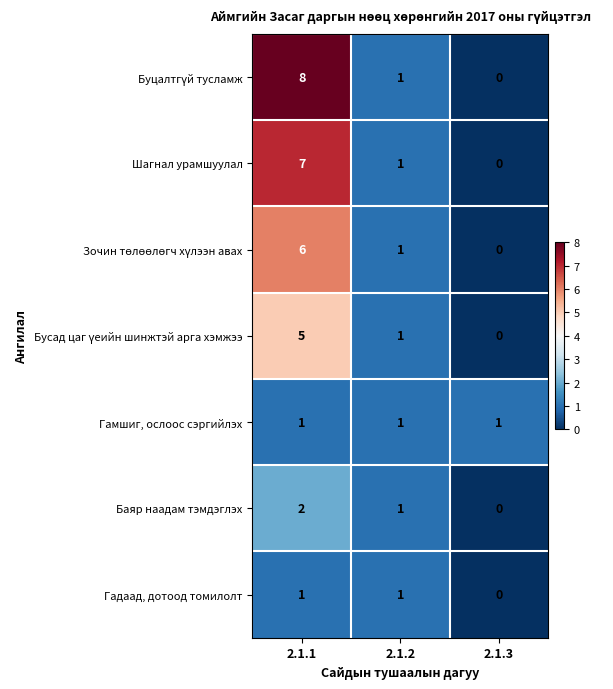

Is it true that Баяр наадам тэмдэглэх equals 2 at 2.1.1?

True